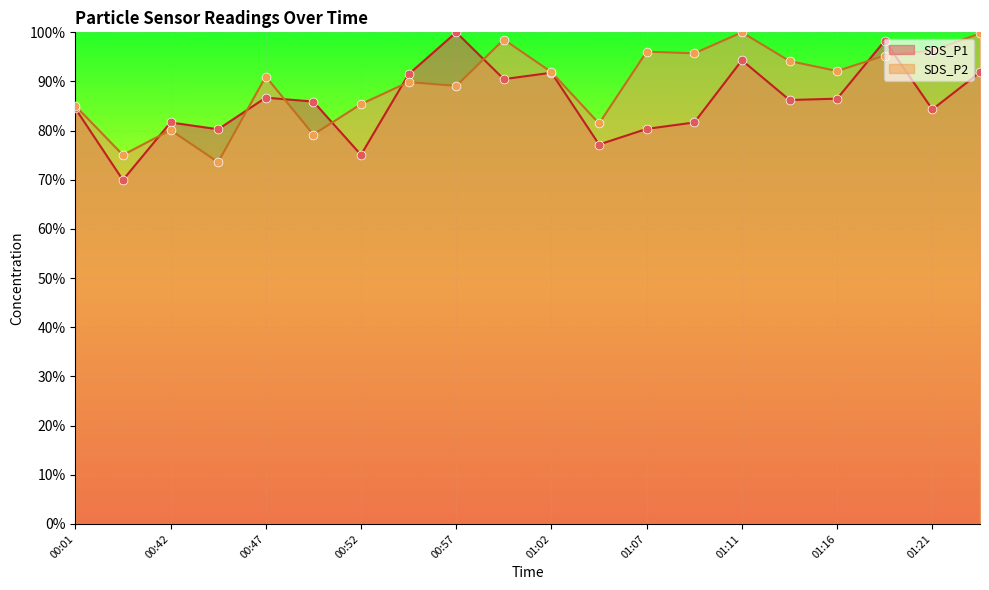

Is the value of SDS_P1 at 01:14 greater than the value of SDS_P2 at 00:47?

No